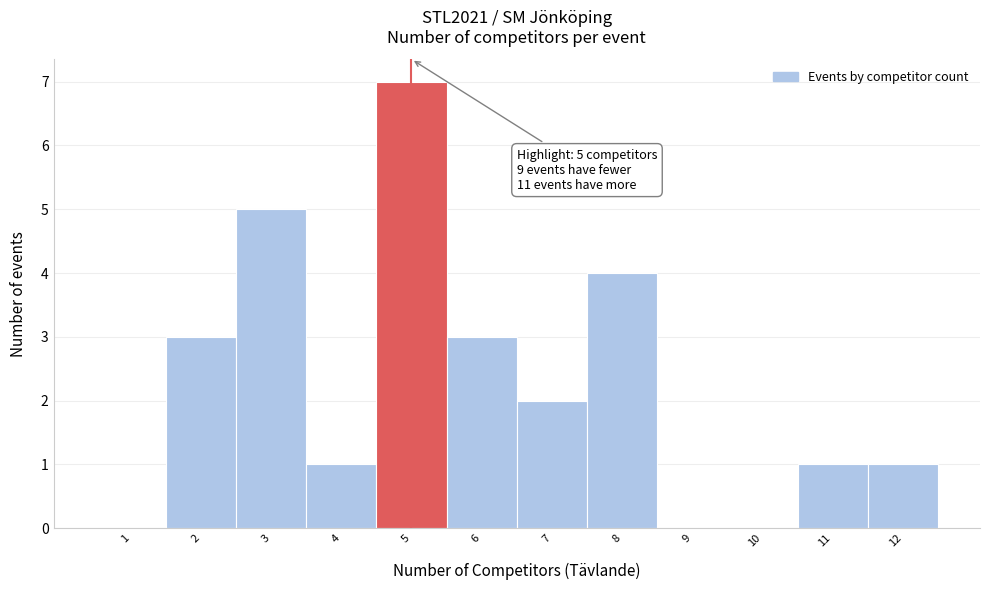

Reading right to left, list all the values displayed in this chart.

12=1	11=1	10=0	9=0	8=4	7=2	6=3	5=7	4=1	3=5	2=3	1=0